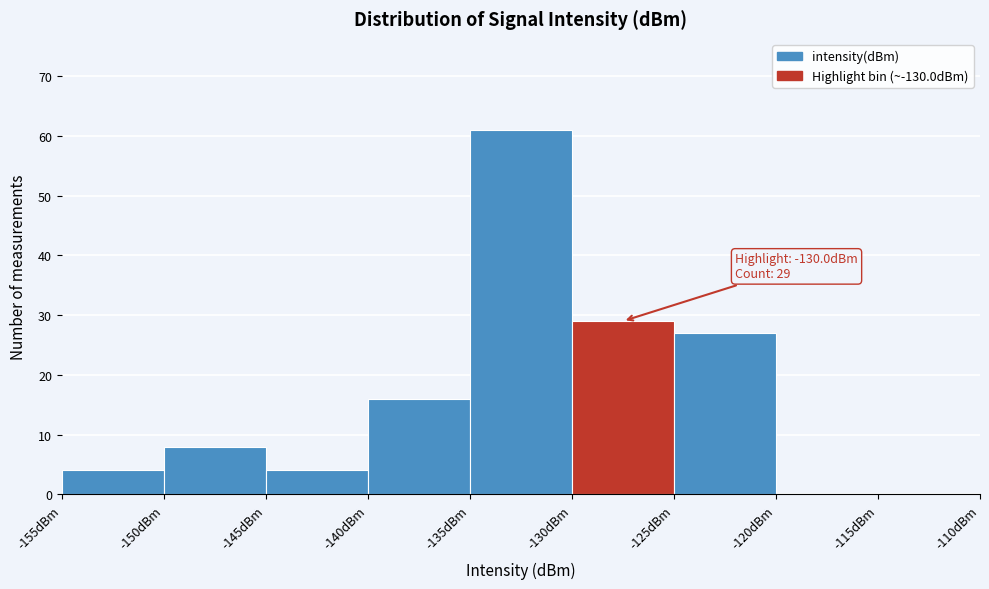

Which range on the x-axis has the tallest bar?

-135 to -130